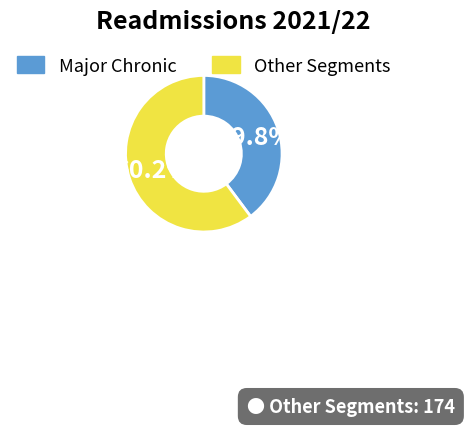

Do Major Chronic and Other Segments together represent more than half of the pie?

Yes